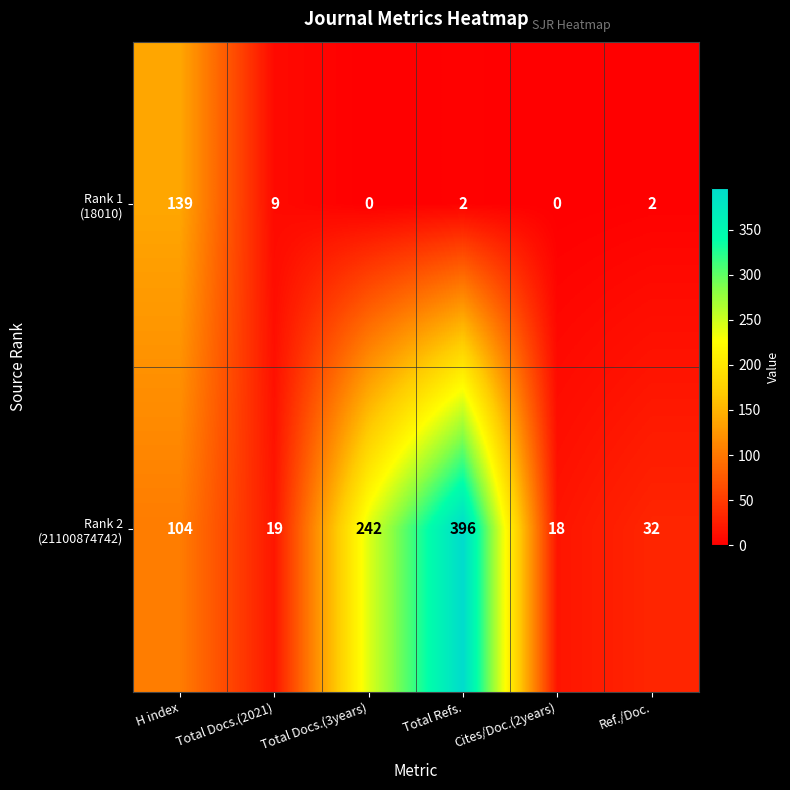

What is the total value across all series at Total Docs.(2021)?

28